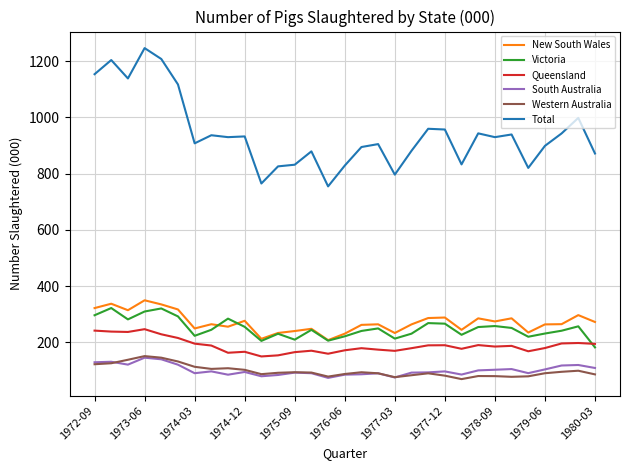

In Victoria, how many points are lower than both neighbors (excluding endpoints)?

8